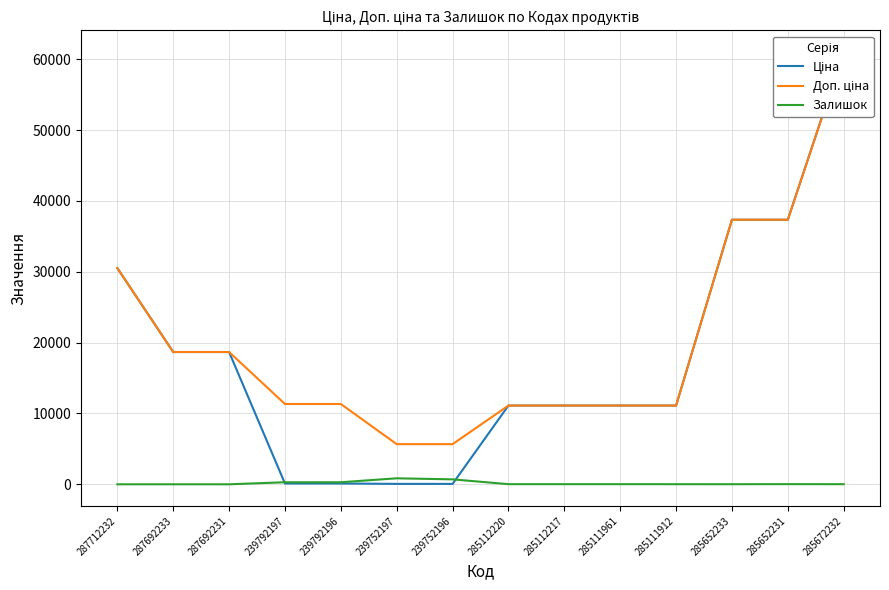

At how many categories does at least one series exceed 10244?

12